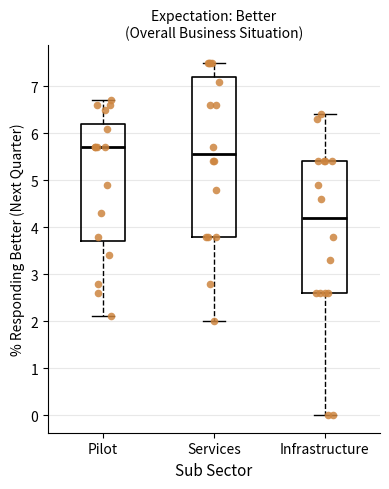

Comparing the boxes themselves (not the whiskers), which one is the tallest?

Services